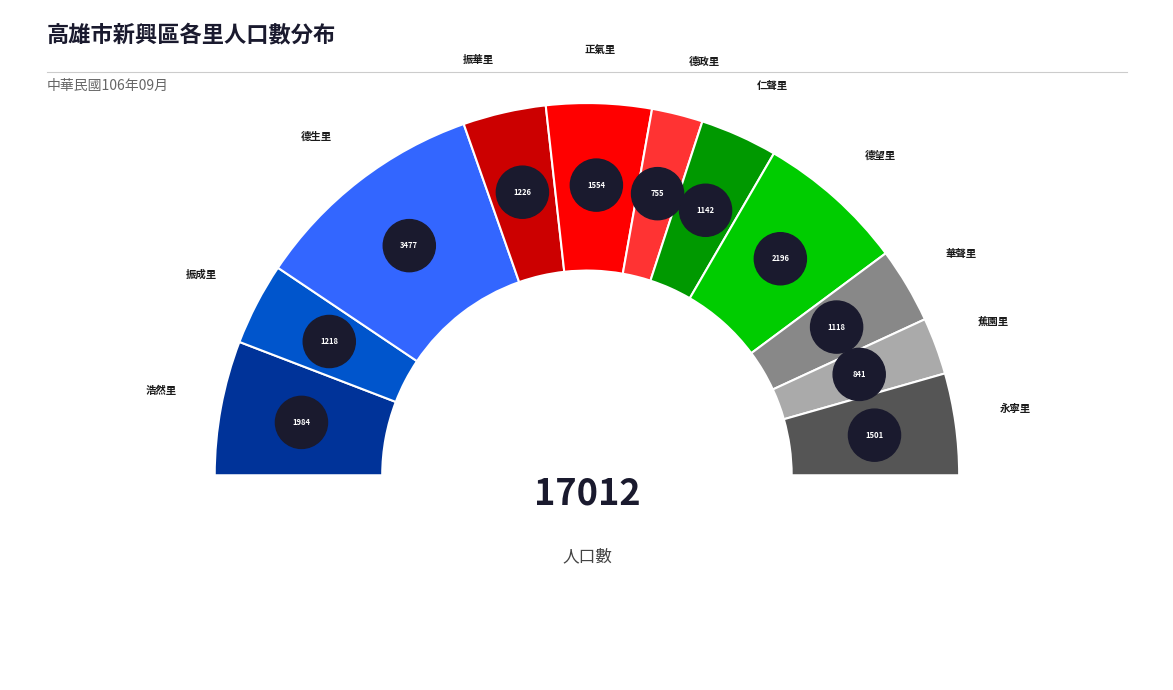

What is the smallest slice in the pie chart?

德政里